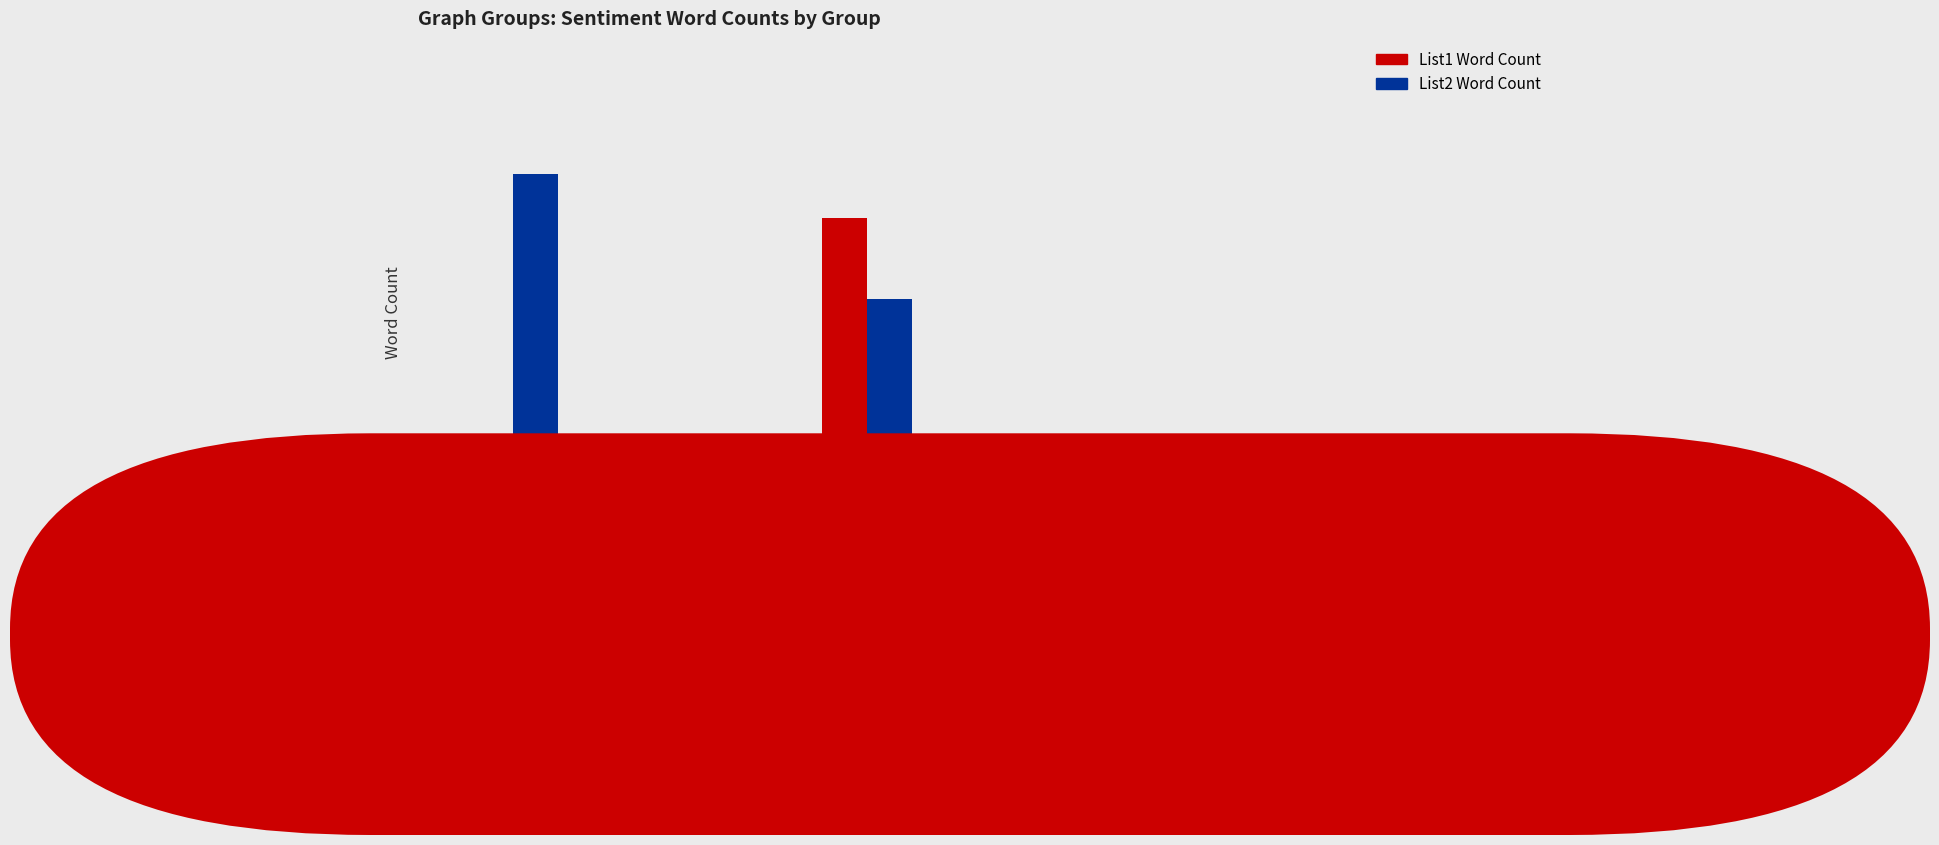

Does the chart contain stacked bars?

No